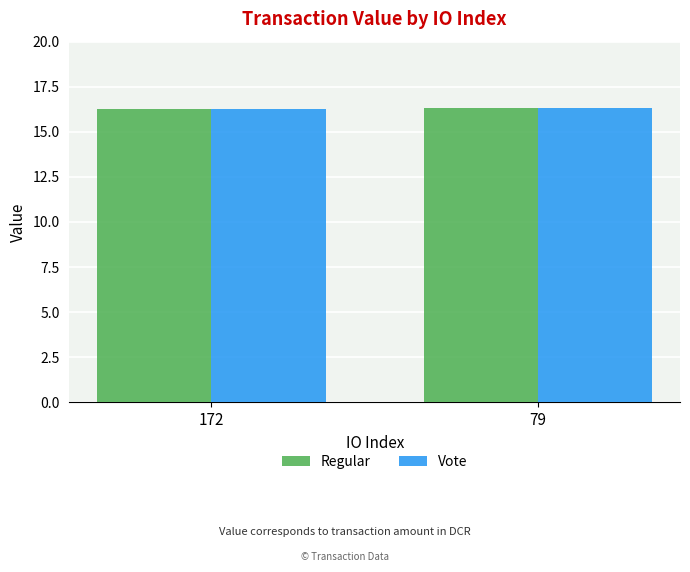

What is the maximum value for Regular?

16.3